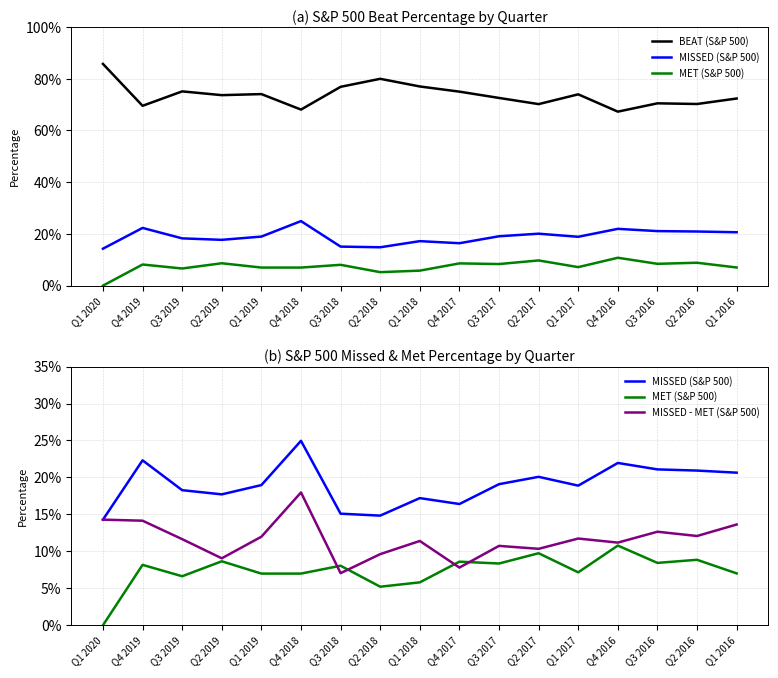

How many values in the MET (S&P 500) series exceed 0?

16